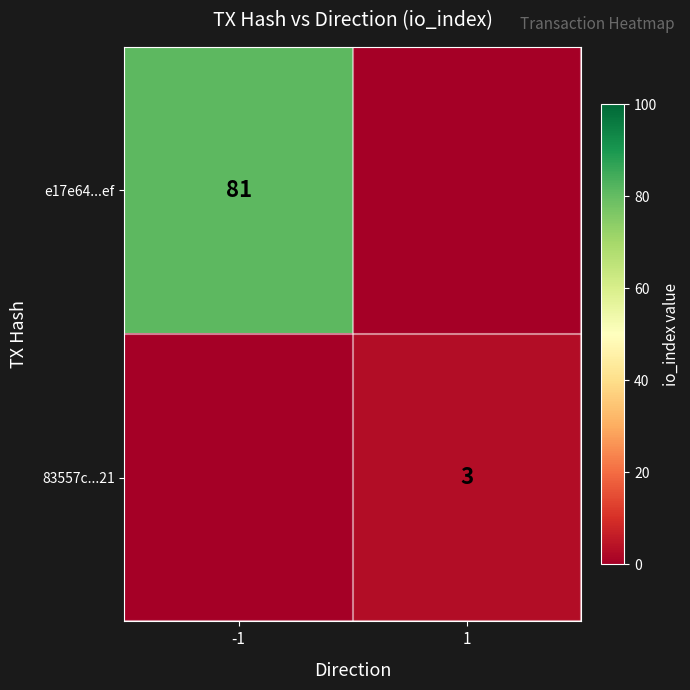

The e17e64...ef series shows 23 at -1. True or false?

False